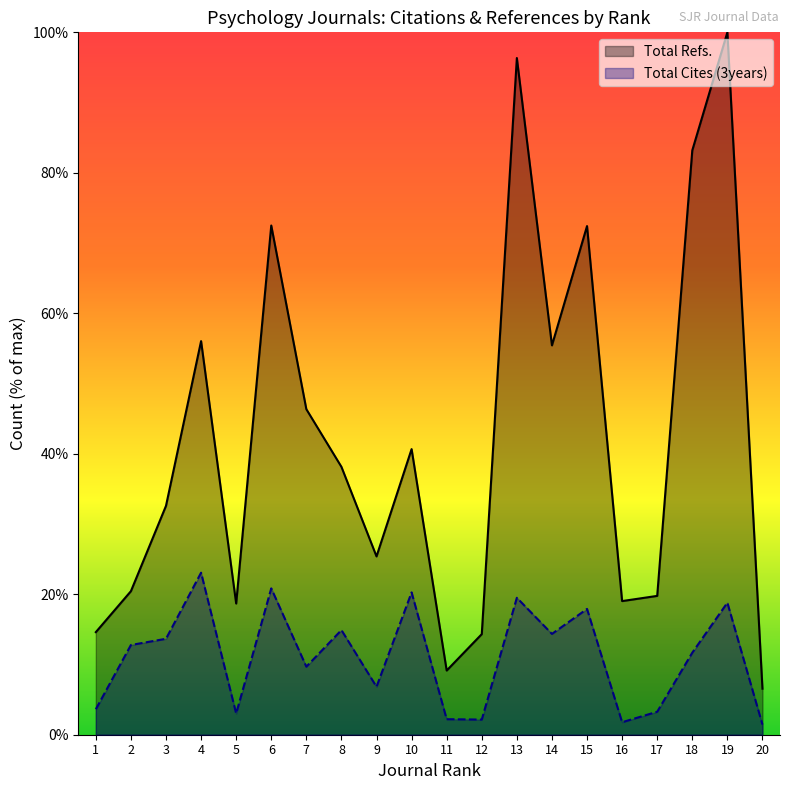

How many data points in Total Cites (3years) are above 12?

10